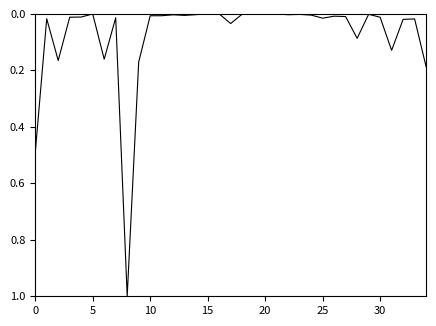

What is the difference between the maximum and minimum values?

1.0